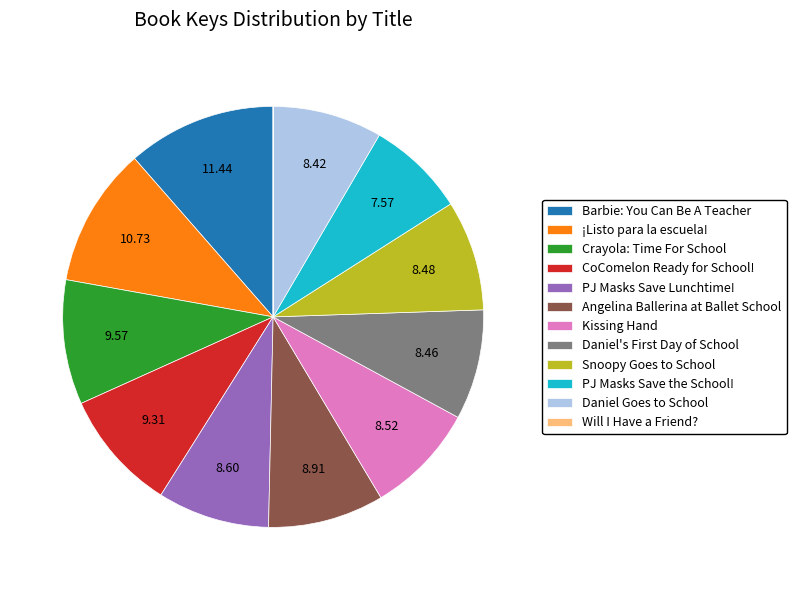

What is the largest slice in the pie chart?

Barbie: You Can Be A Teacher